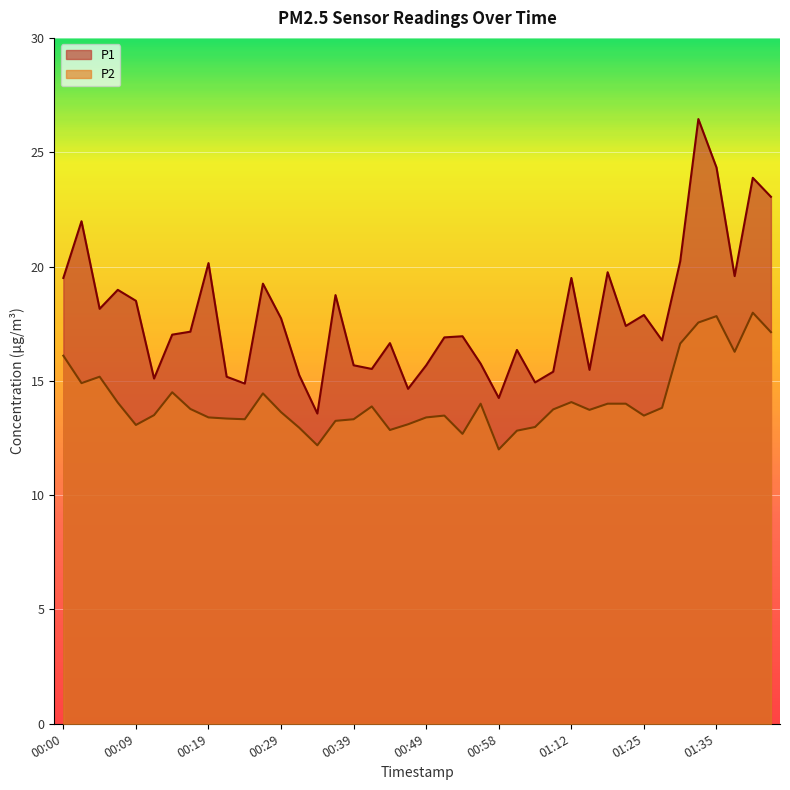

At which category is the sum across all series the highest?

01:33